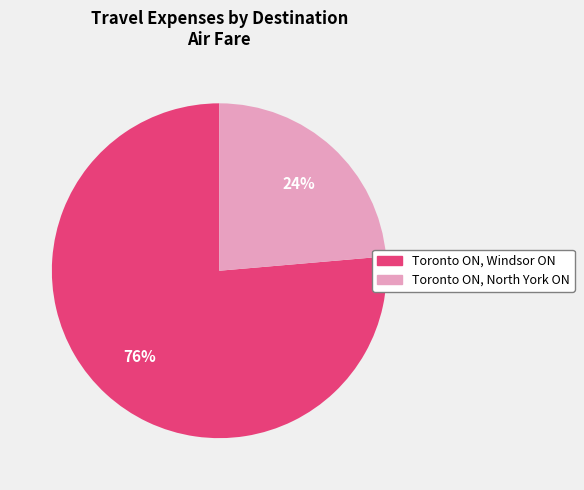

True or false: Toronto ON, Windsor ON accounts for 64% of the total.

False